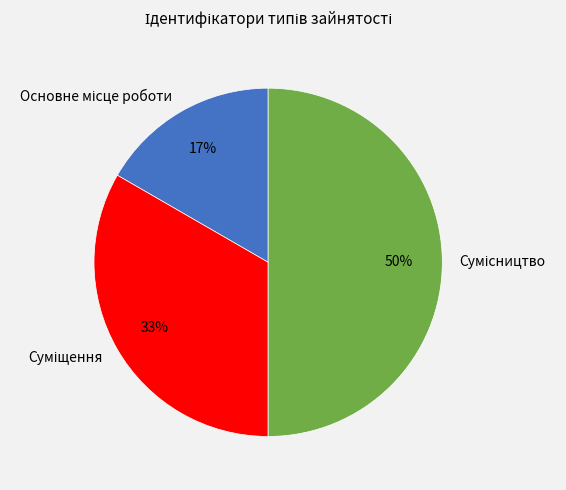

To the nearest percent, what is the average slice percentage?

33%